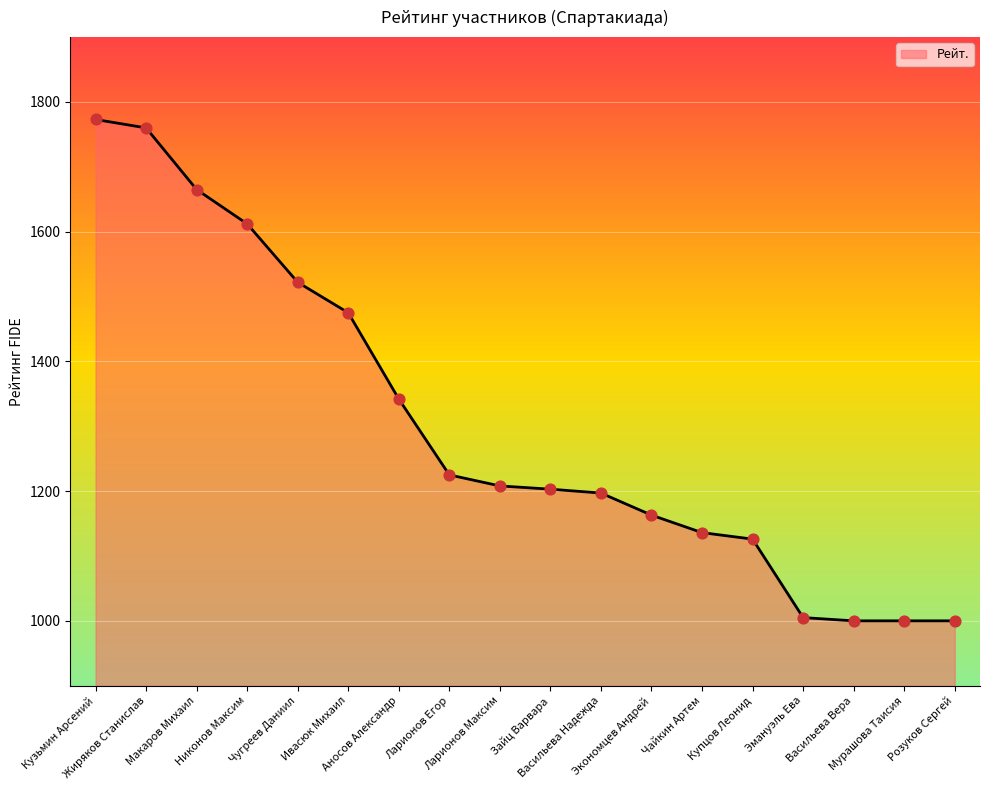

What is the change in value from Зайц Варвара to Розуков Сергей?

-203